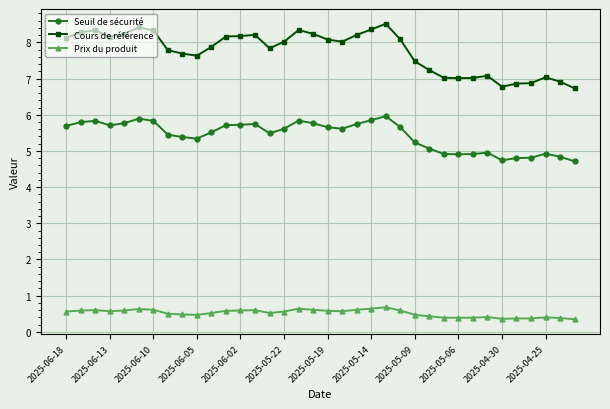

Which series has the largest total across all categories?

Cours de référence